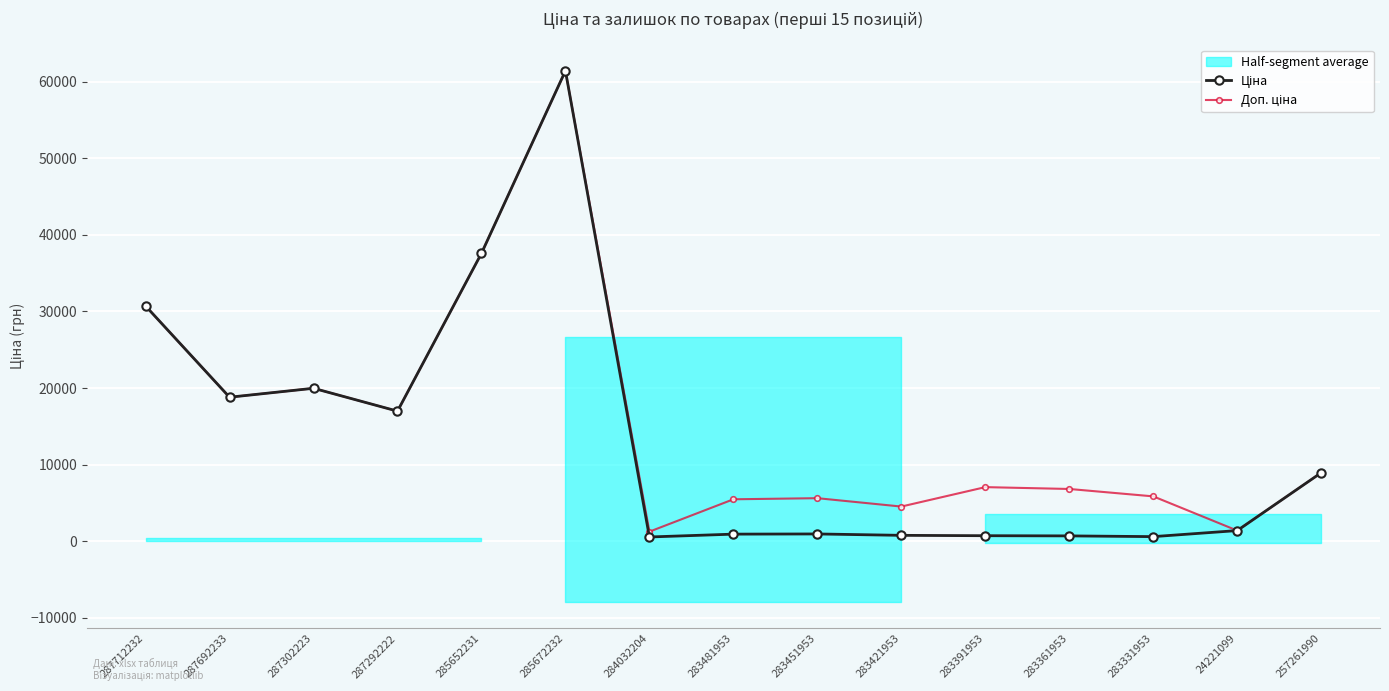

In Ціна, how many points are higher than both neighbors (excluding endpoints)?

3